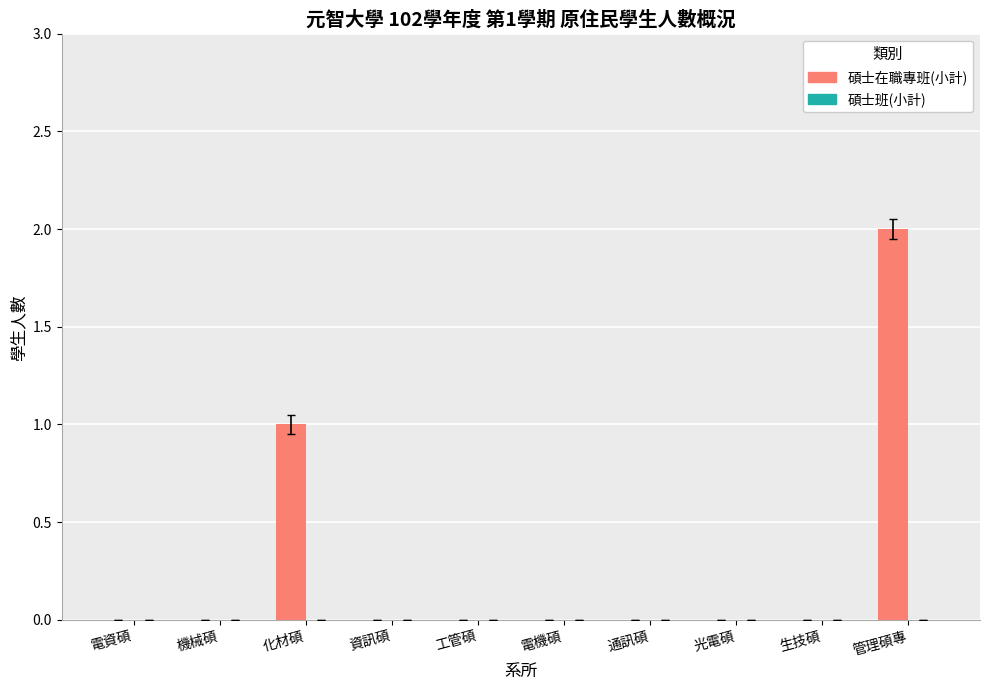

True or false: the data shows 2 at 化材碩.

False